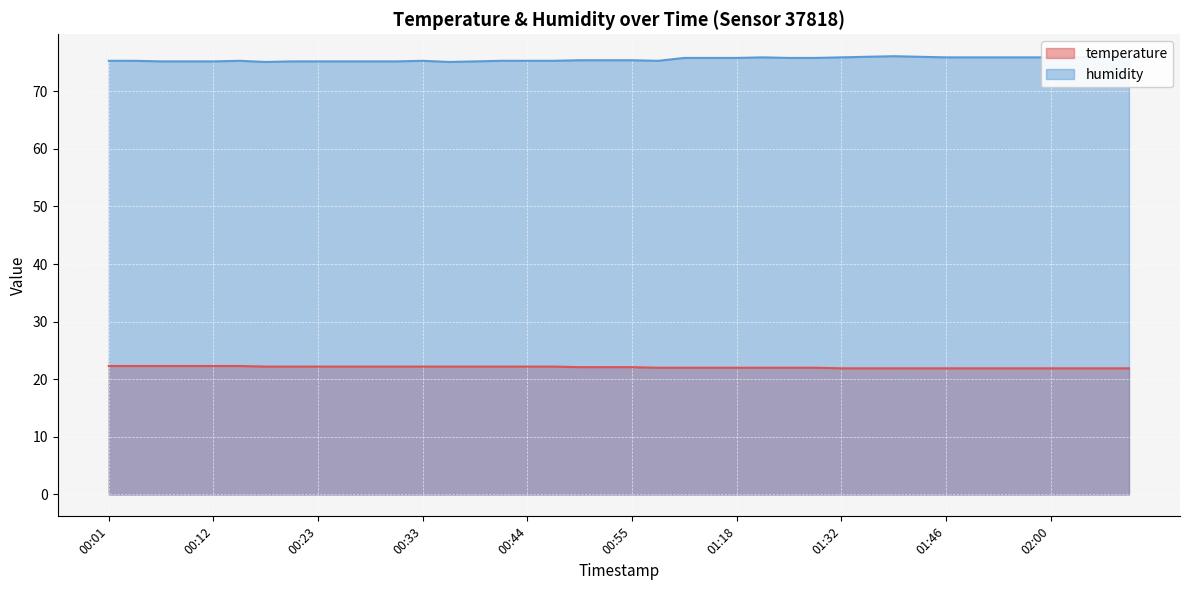

Reading left to right, list all the values displayed in this chart.

temperature: 00:01=22.3	00:04=22.3	00:07=22.3	00:09=22.3	00:12=22.3	00:15=22.3	00:17=22.2	00:20=22.2	00:23=22.2	00:25=22.2	00:28=22.2	00:31=22.2	00:33=22.2	00:36=22.2	00:39=22.2	00:41=22.2	00:44=22.2	00:47=22.2	00:50=22.1	00:52=22.1	00:55=22.1	00:58=22.0	01:12=22.0	01:15=22.0	01:18=22.0	01:23=22.0	01:26=22.0	01:29=22.0	01:32=21.9	01:34=21.9	01:40=21.9	01:43=21.9	01:46=21.9	01:49=21.9	01:51=21.9	01:54=21.9	02:00=21.9	02:03=21.9	02:06=21.9	02:08=21.9
humidity: 00:01=75.3	00:04=75.3	00:07=75.2	00:09=75.2	00:12=75.2	00:15=75.3	00:17=75.1	00:20=75.2	00:23=75.2	00:25=75.2	00:28=75.2	00:31=75.2	00:33=75.3	00:36=75.1	00:39=75.2	00:41=75.3	00:44=75.3	00:47=75.3	00:50=75.4	00:52=75.4	00:55=75.4	00:58=75.3	01:12=75.8	01:15=75.8	01:18=75.8	01:23=75.9	01:26=75.8	01:29=75.8	01:32=75.9	01:34=76.0	01:40=76.1	01:43=76.0	01:46=75.9	01:49=75.9	01:51=75.9	01:54=75.9	02:00=75.9	02:03=75.9	02:06=76.0	02:08=76.0